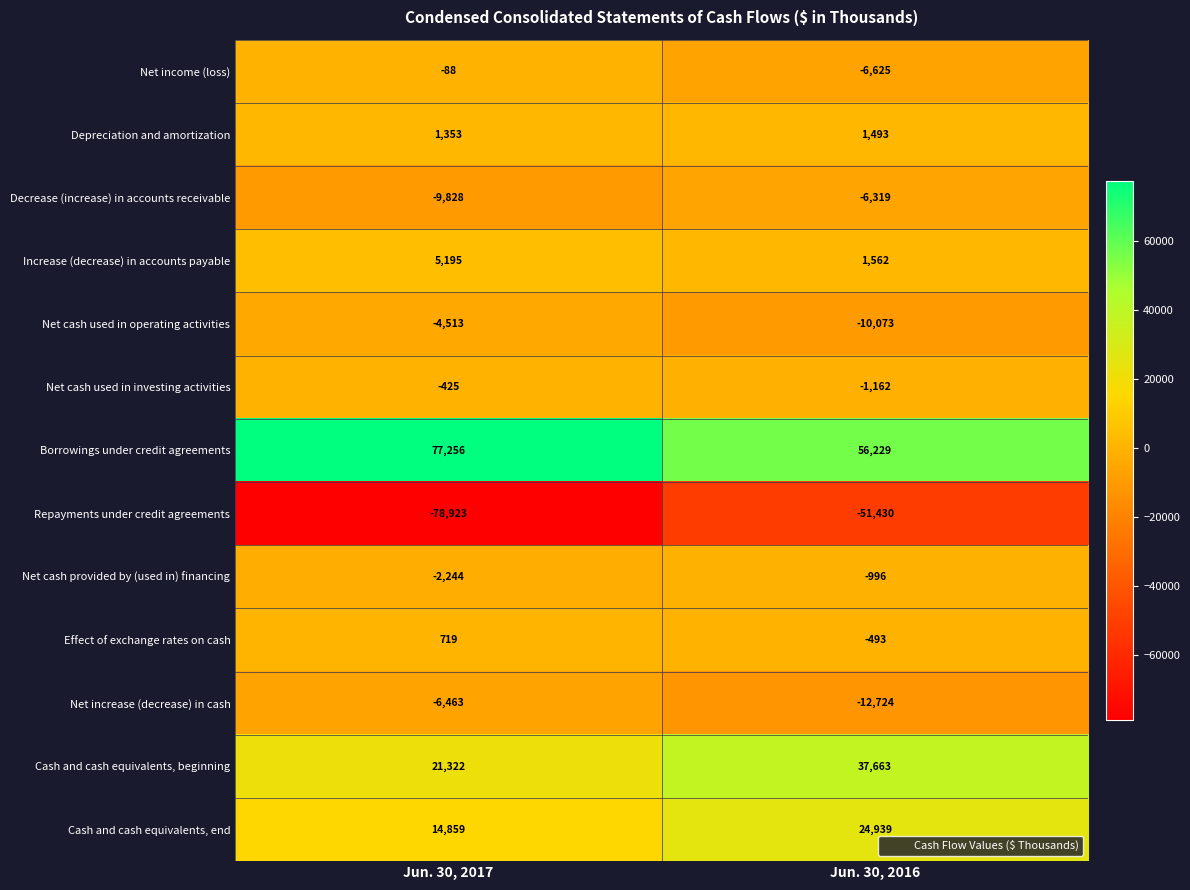

Which series has the largest total across all categories?

Borrowings under credit agreements